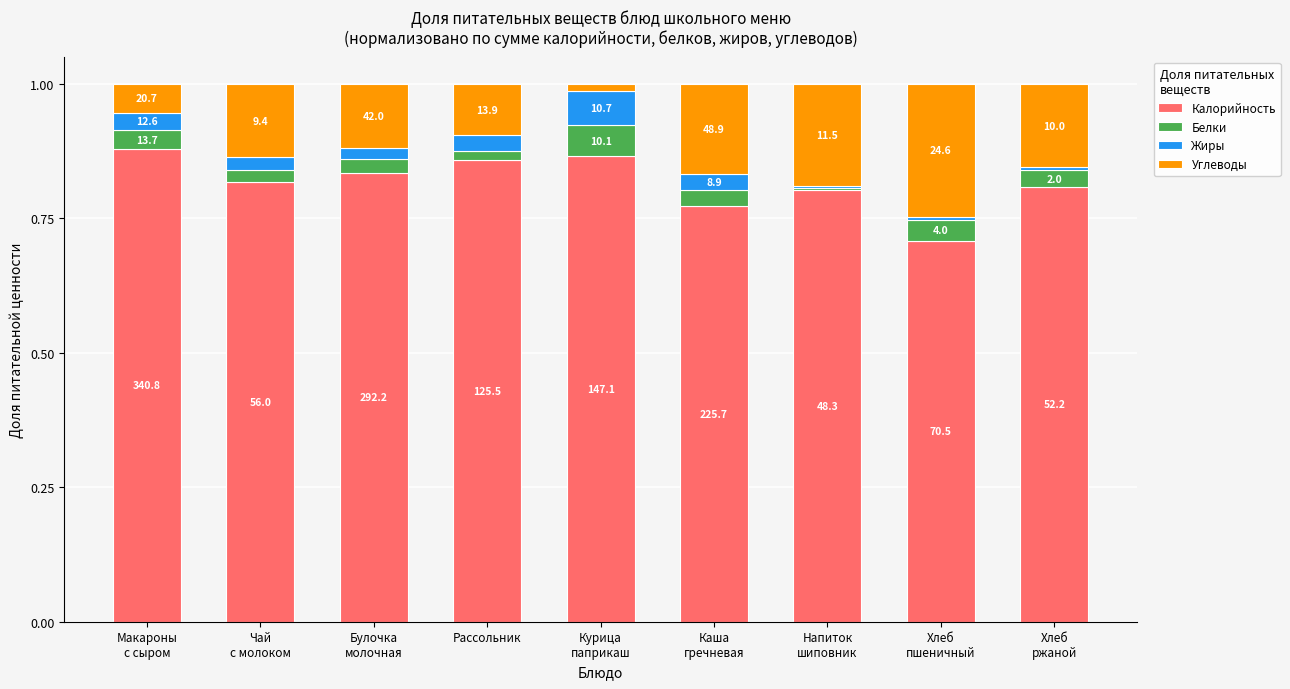

What are all the series names shown in the legend?

Калорийность, Белки, Жиры, Углеводы